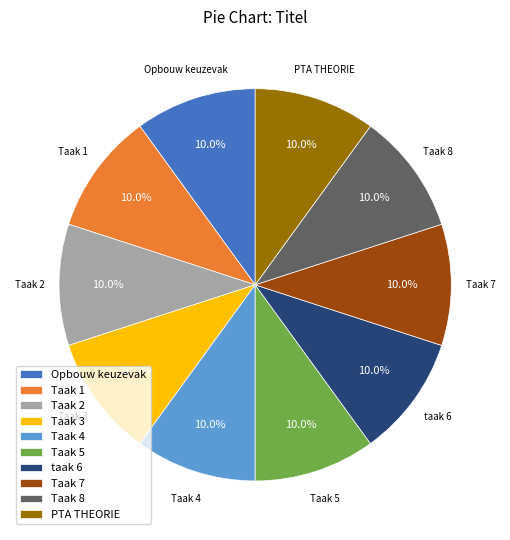

The Taak 7 slice represents 10% of the pie. True or false?

True